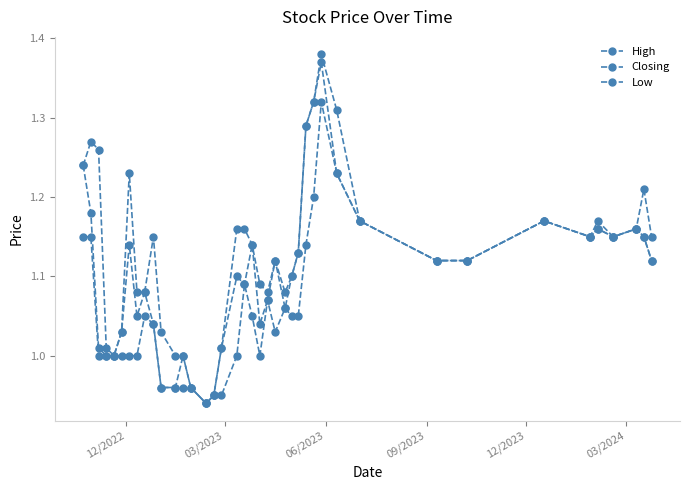

How many lines are shown in the chart?

3